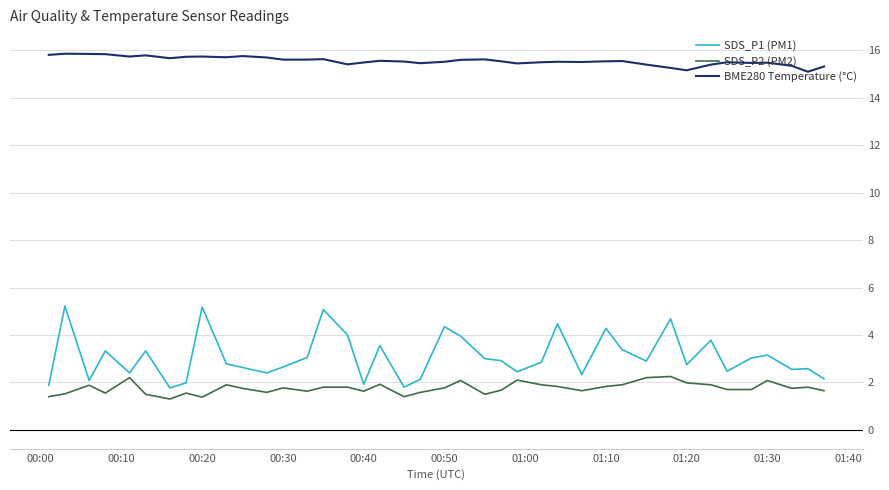

List the series in order of their peak value, lowest first.

SDS_P2 (PM2), SDS_P1 (PM1), BME280 Temperature (°C)